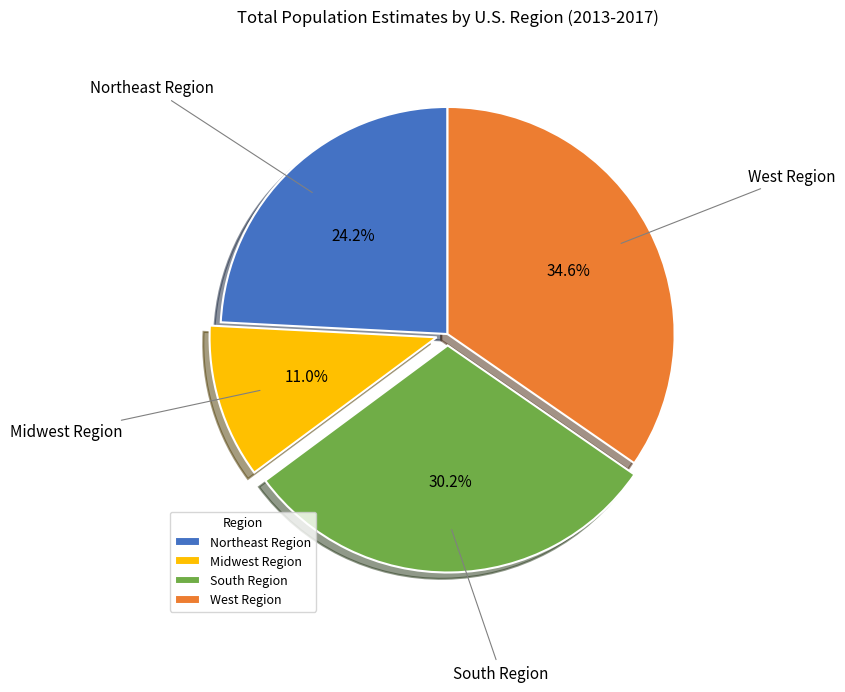

Rank the categories by value from highest to lowest.

West Region, South Region, Northeast Region, Midwest Region